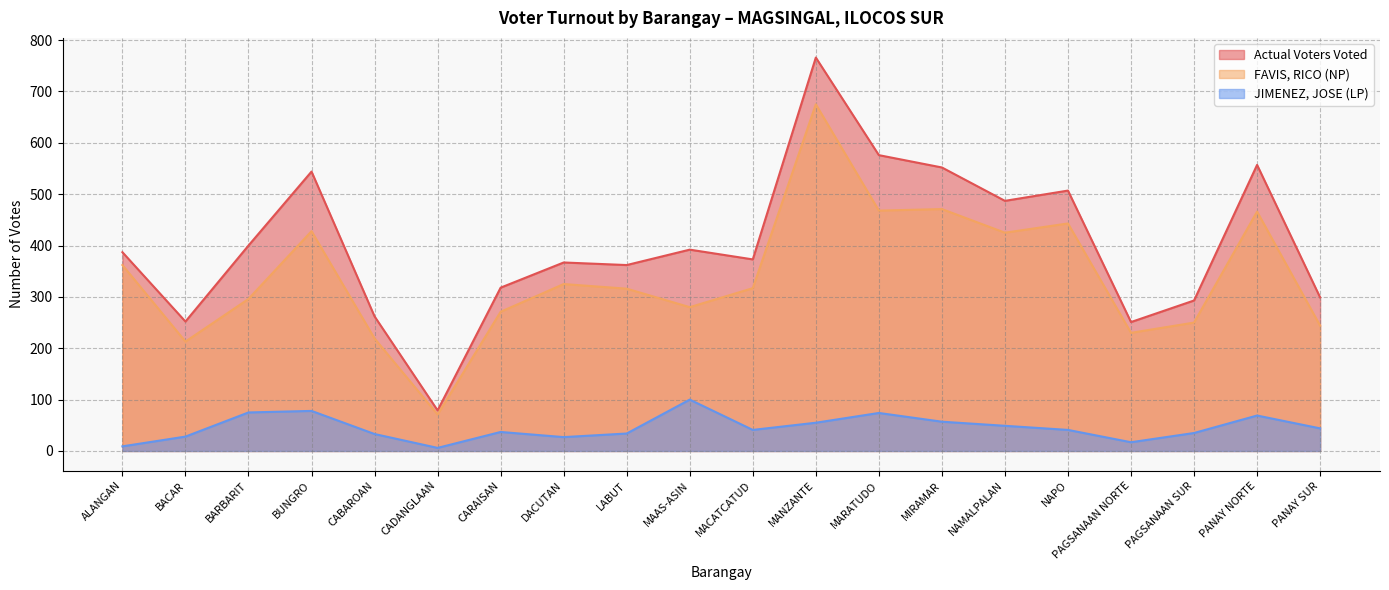

What are all the series names shown in the legend?

Actual Voters Voted, FAVIS, RICO (NP), JIMENEZ, JOSE (LP)